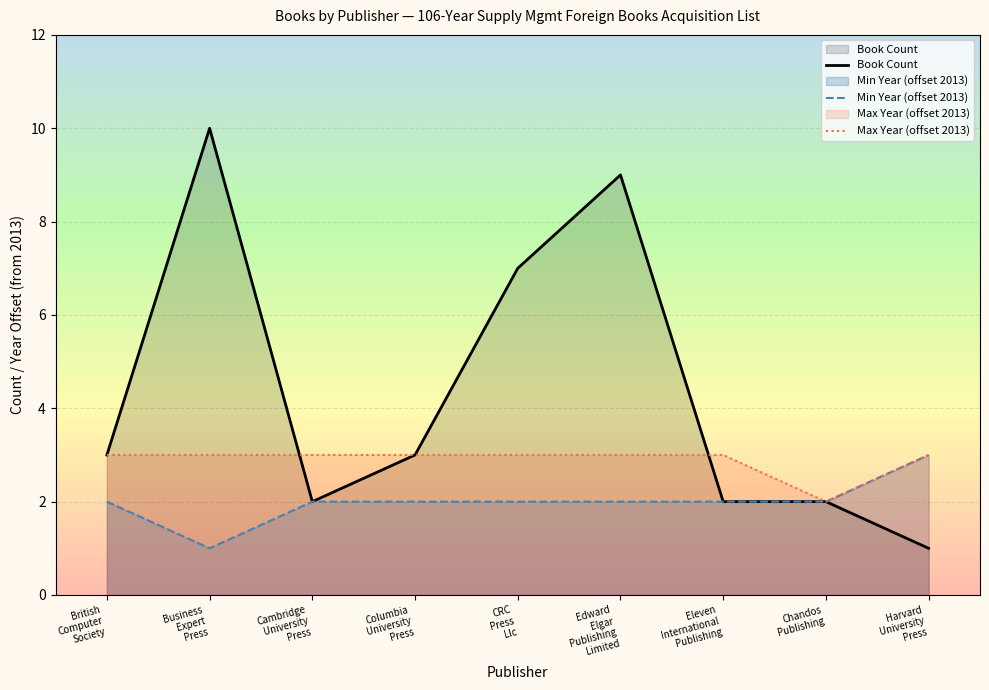

Rank the series by their average value, from lowest to highest.

Min Year (offset 2013), Max Year (offset 2013), Book Count